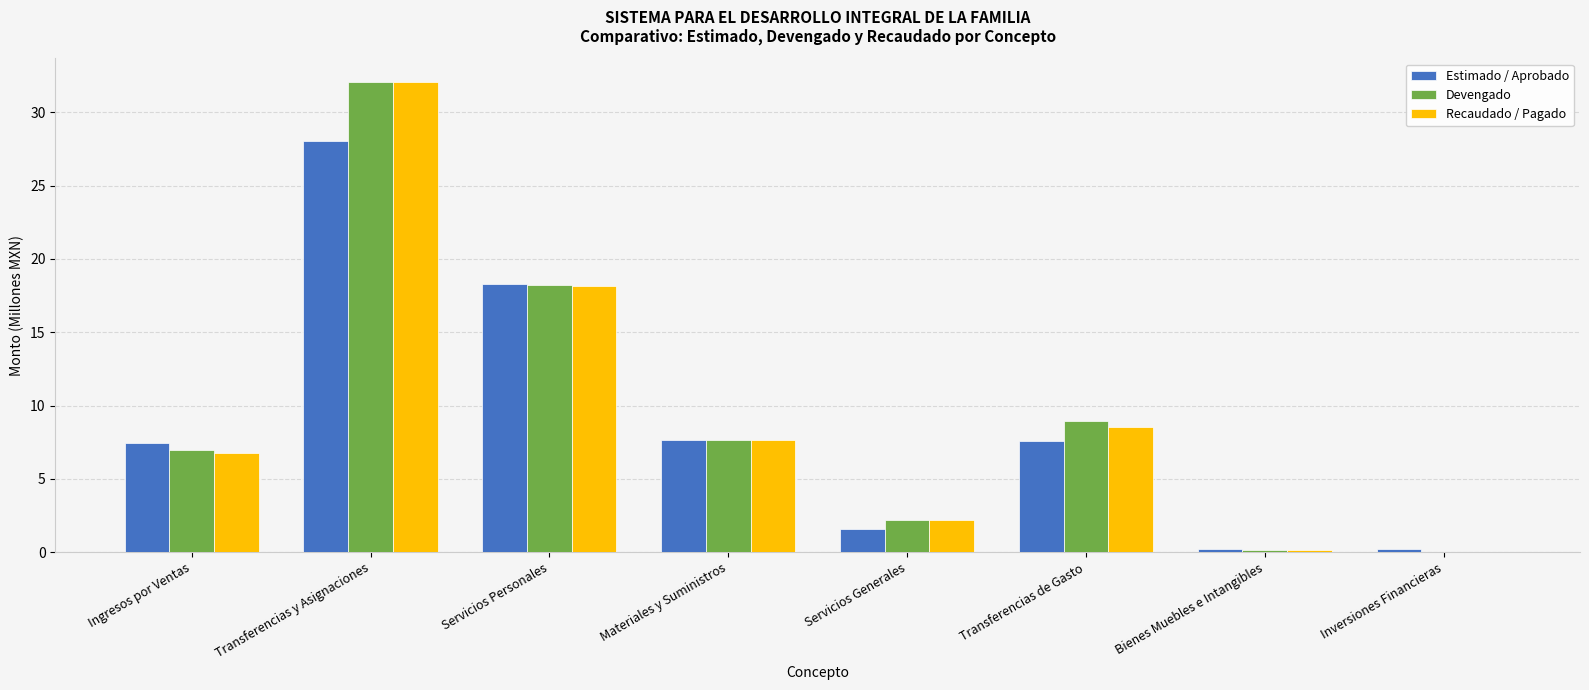

What is the total value across all series at Servicios Personales?

54.6